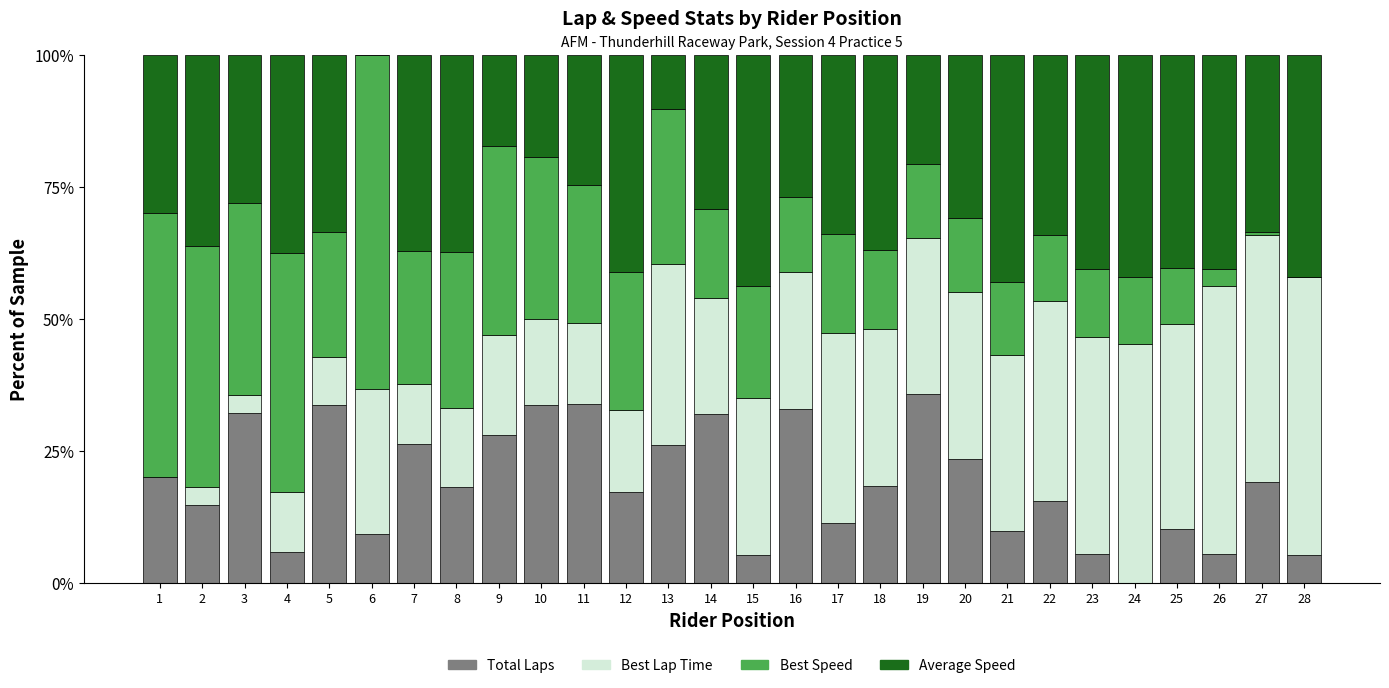

What is the total value across all series at 28?

100.0